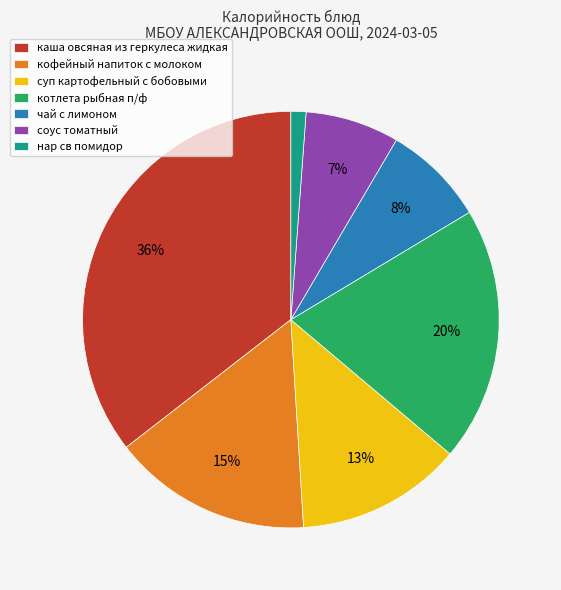

Is there any slice that represents more than half of the pie?

No